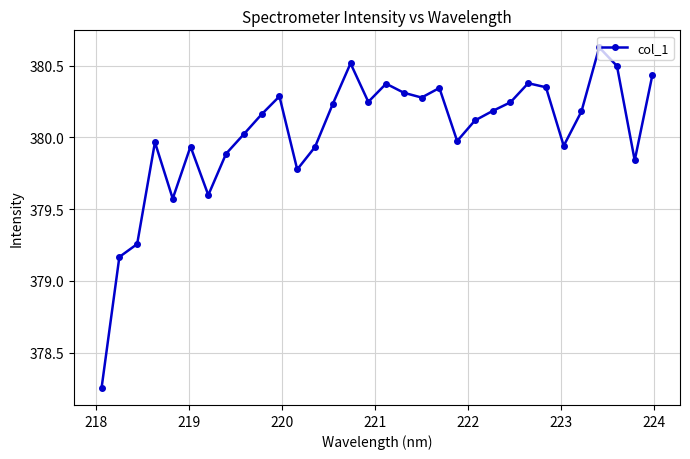

How many points are lower than both their immediate neighbors (excluding endpoints)?

8